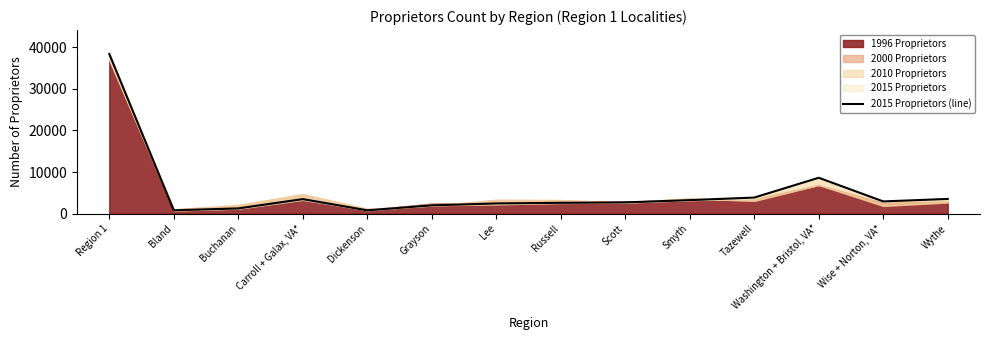

What is the change in value from Dickenson to Wise + Norton, VA*?

+2138